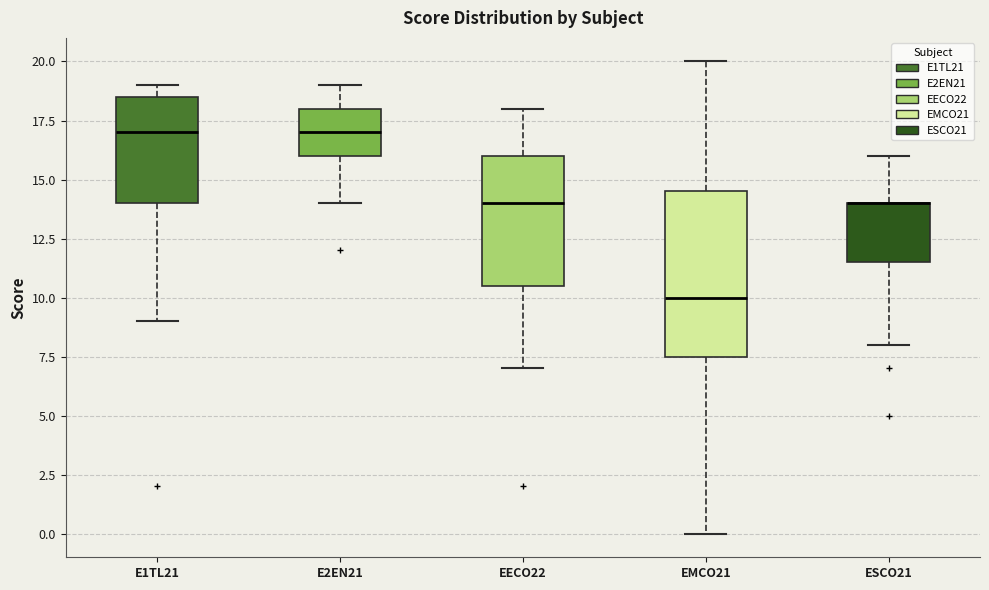

Where is the lower edge of the box for EMCO21 on the y-axis? The values are not printed on the chart, so give them approximately, as read against the axis.

7.5